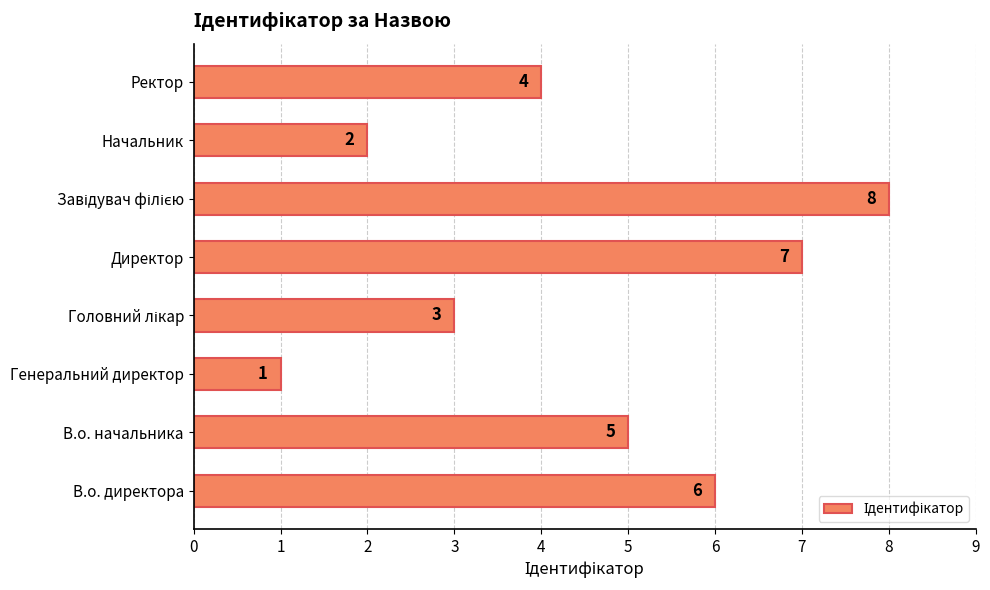

Reading bottom to top, transcribe all the data shown in this chart.

6	5	1	3	7	8	2	4